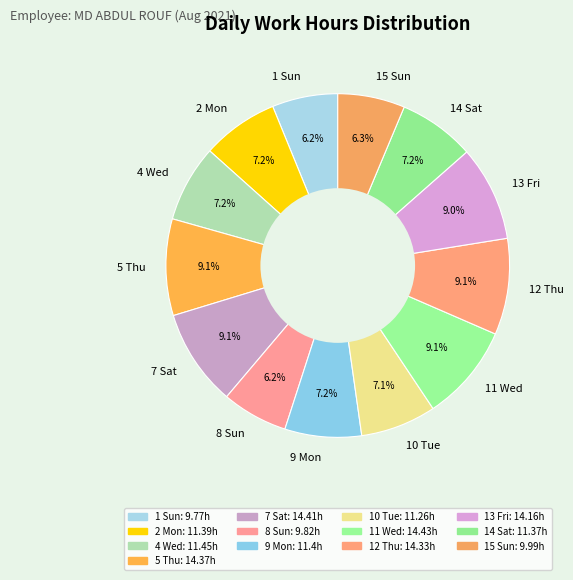

To the nearest percent, what is the difference between the 14 Sat and 1 Sun slice percentages?

1%